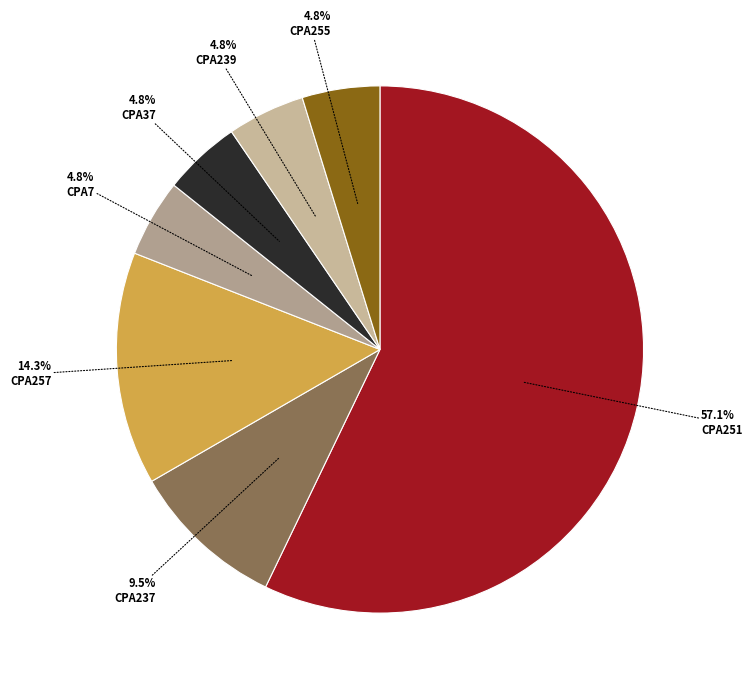

Is it true that CPA255 is 11% of the pie?

False